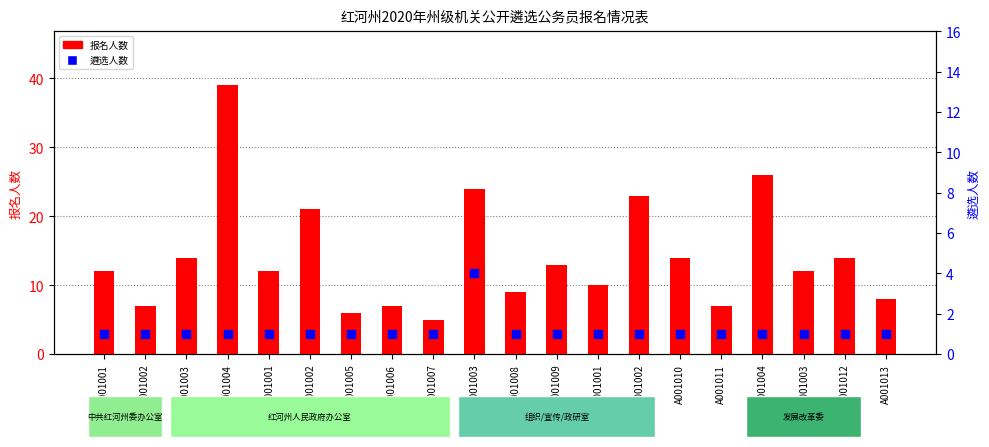

At how many categories does at least one series exceed 36?

1